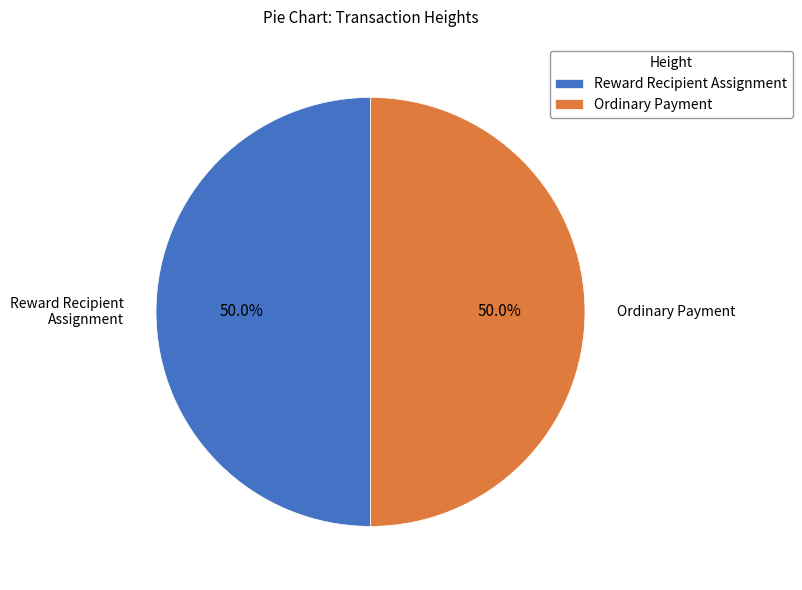

Combined, what portion of the pie is Ordinary Payment and Reward Recipient Assignment?

100.0%